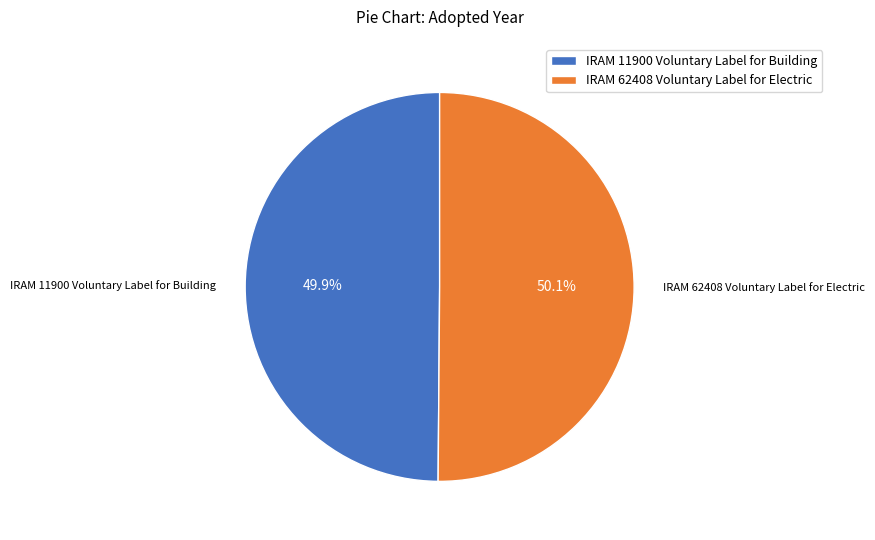

Is there any slice that represents more than half of the pie?

Yes